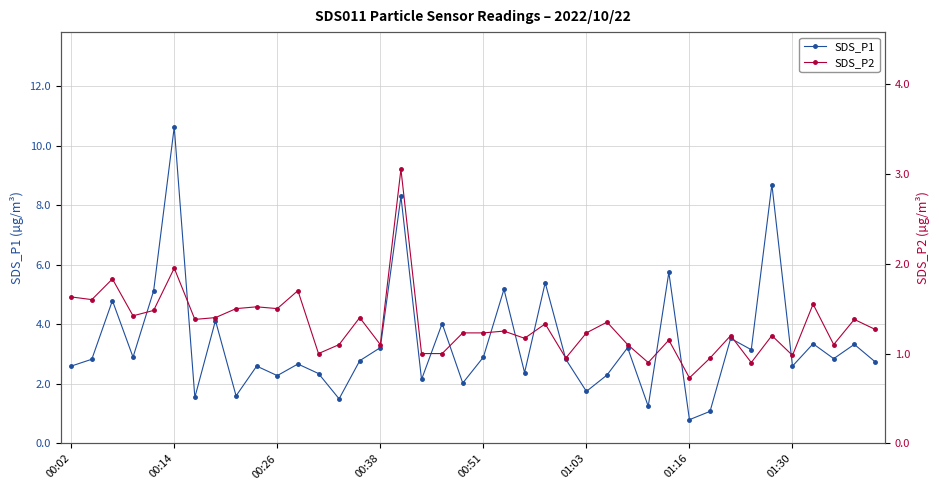

What is the difference between the maximum and minimum values in the SDS_P2 series?

2.3